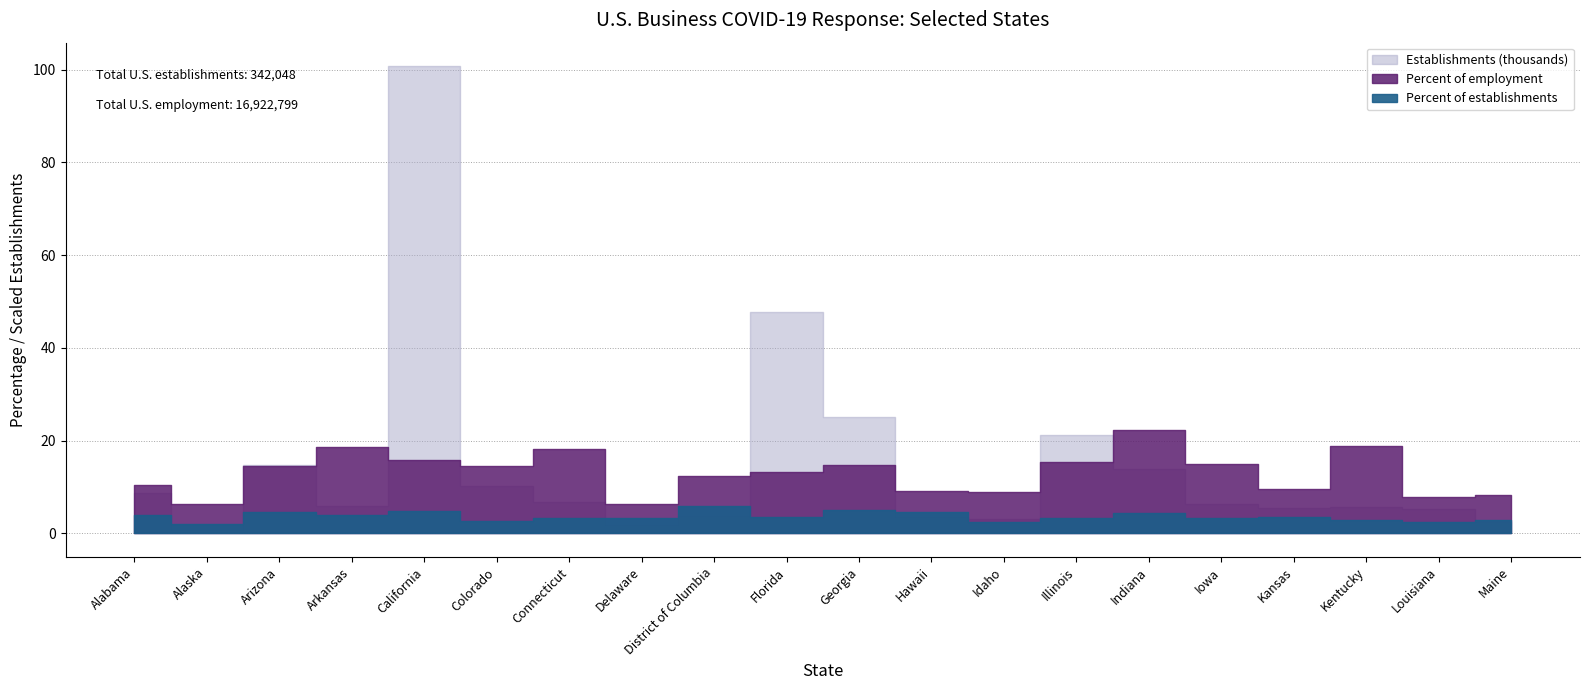

How many values in the Percent of employment series exceed 14?

10